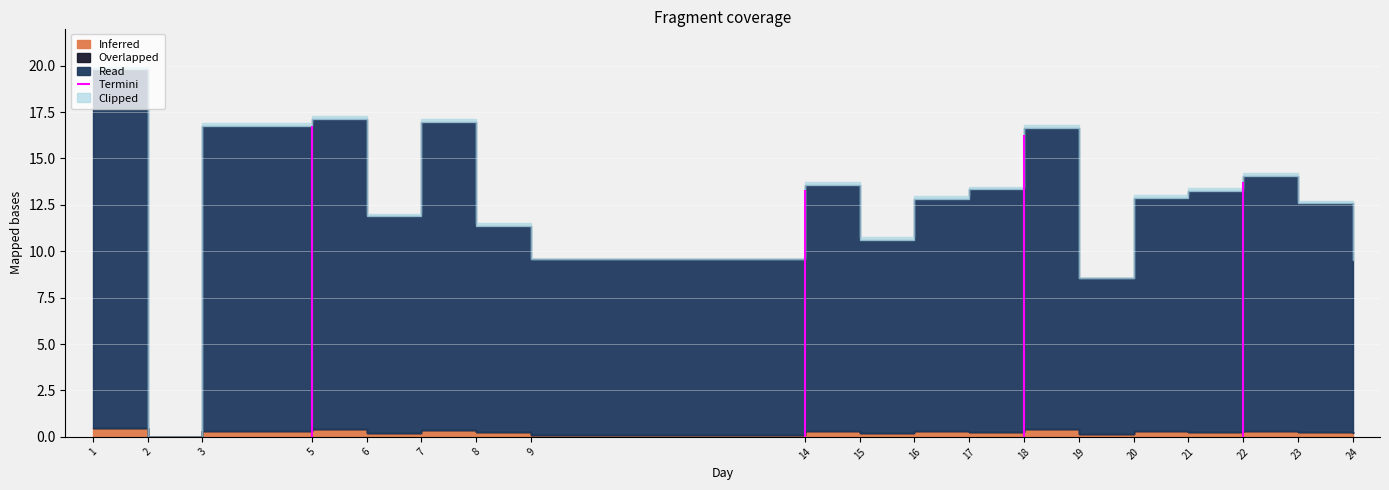

True or false: Read and Inferred intersect in this chart.

False